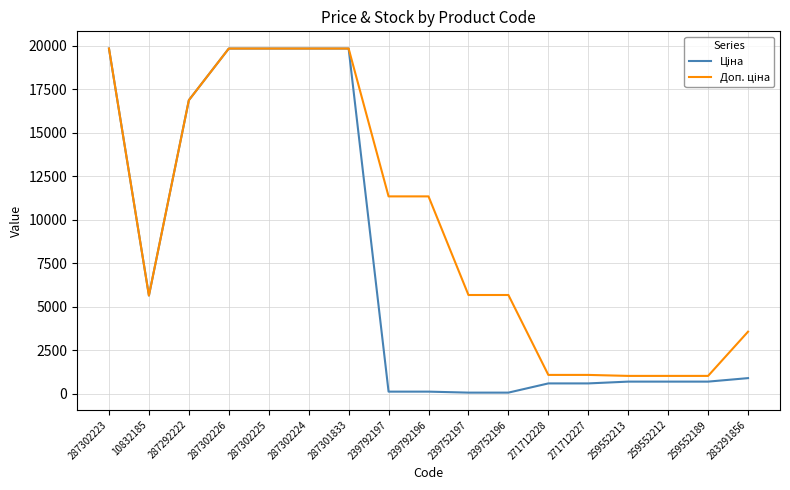

What is the total value across all series at 259552213?

1706.9